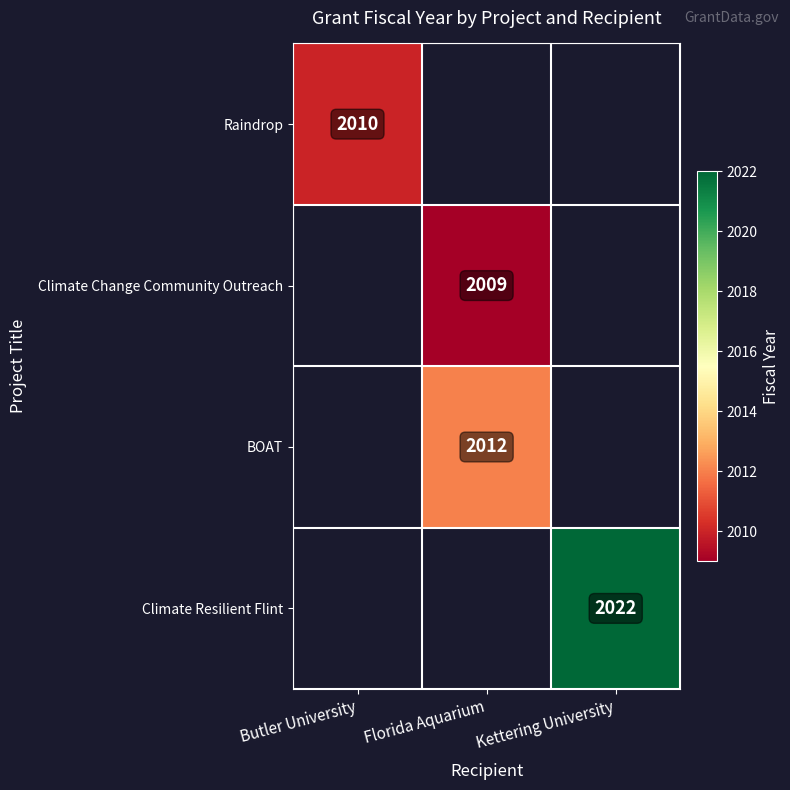

True or false: Climate Resilient Flint has a value of 1397.0 at Kettering University.

False